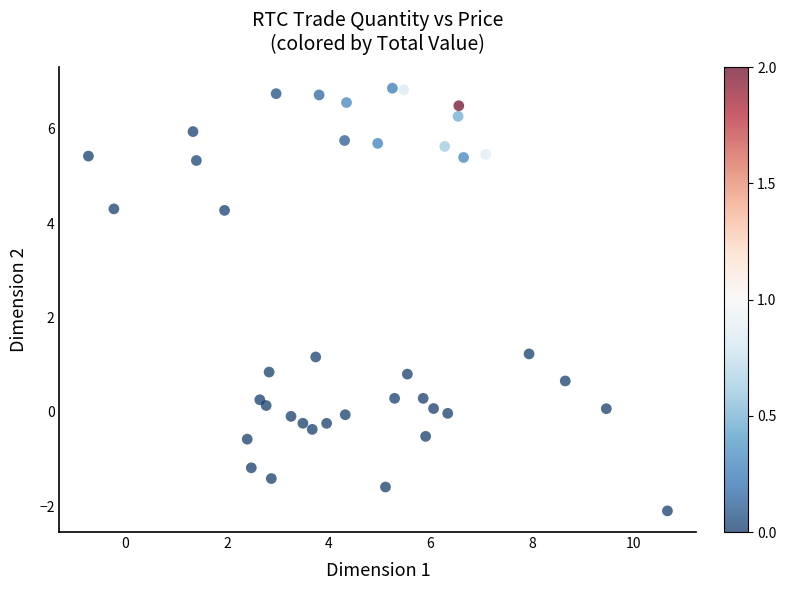

What is the range of X values (max minus min)?

11.4